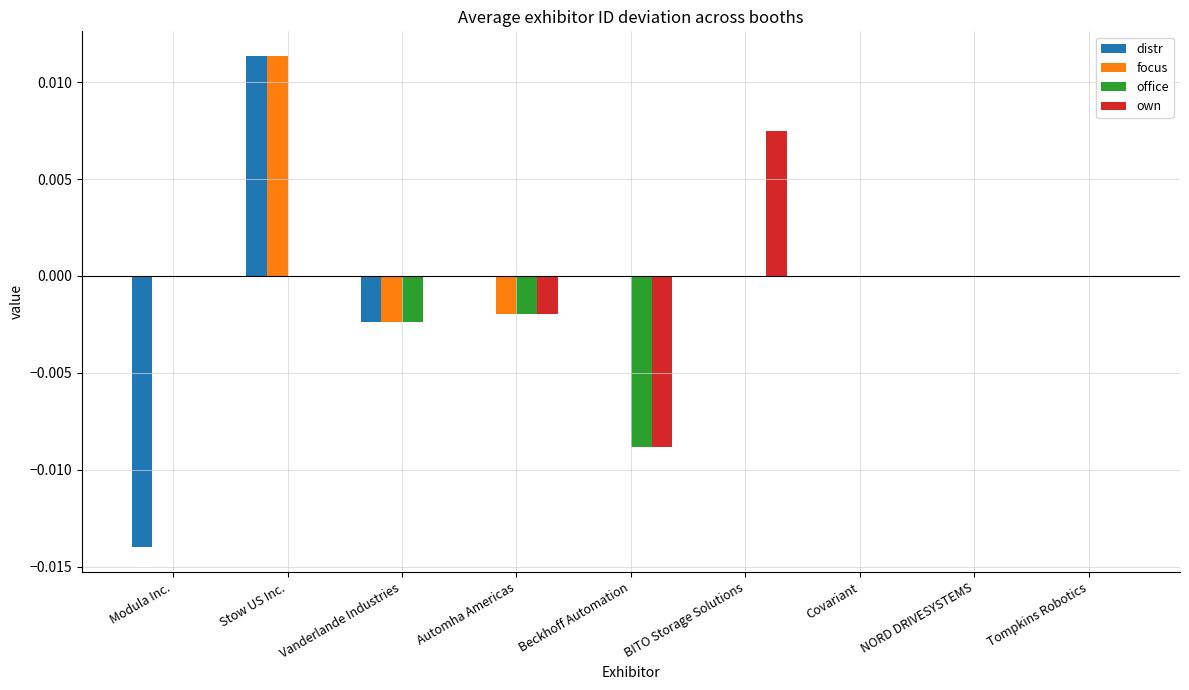

Does the chart contain stacked bars?

No